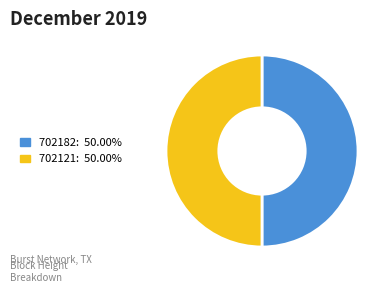

Is the sum of 702121 and 702182 greater than half?

Yes